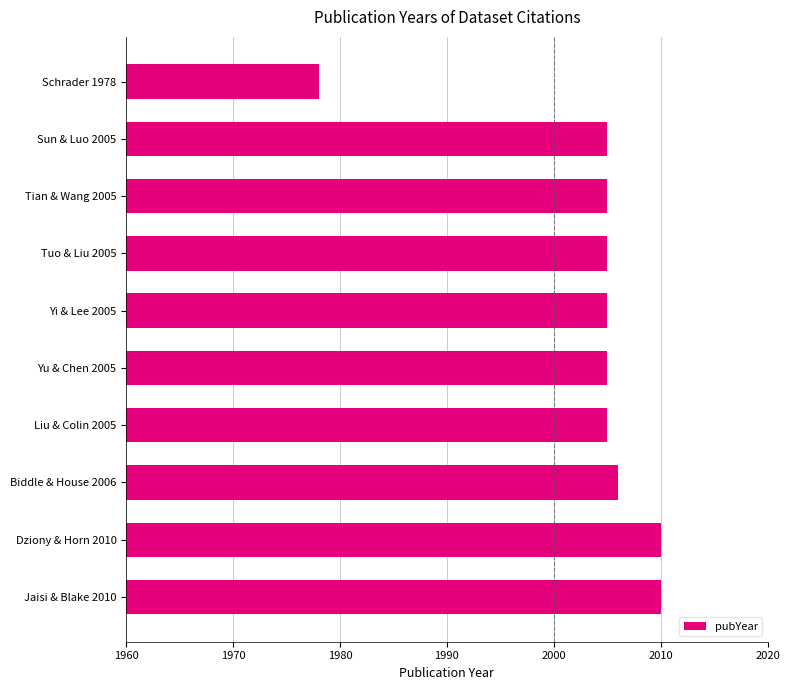

How many data points does each series have?

10